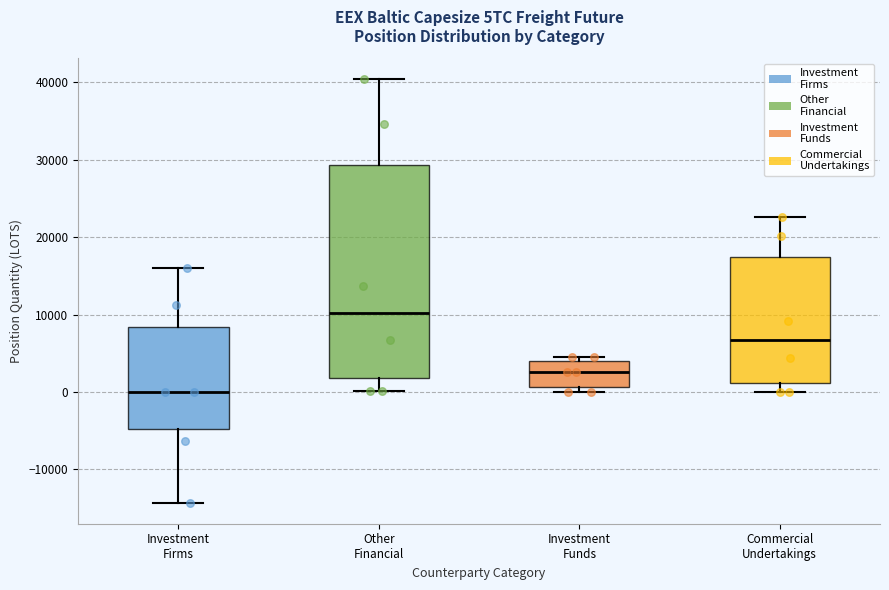

Which box's median line is the highest?

Other Financial